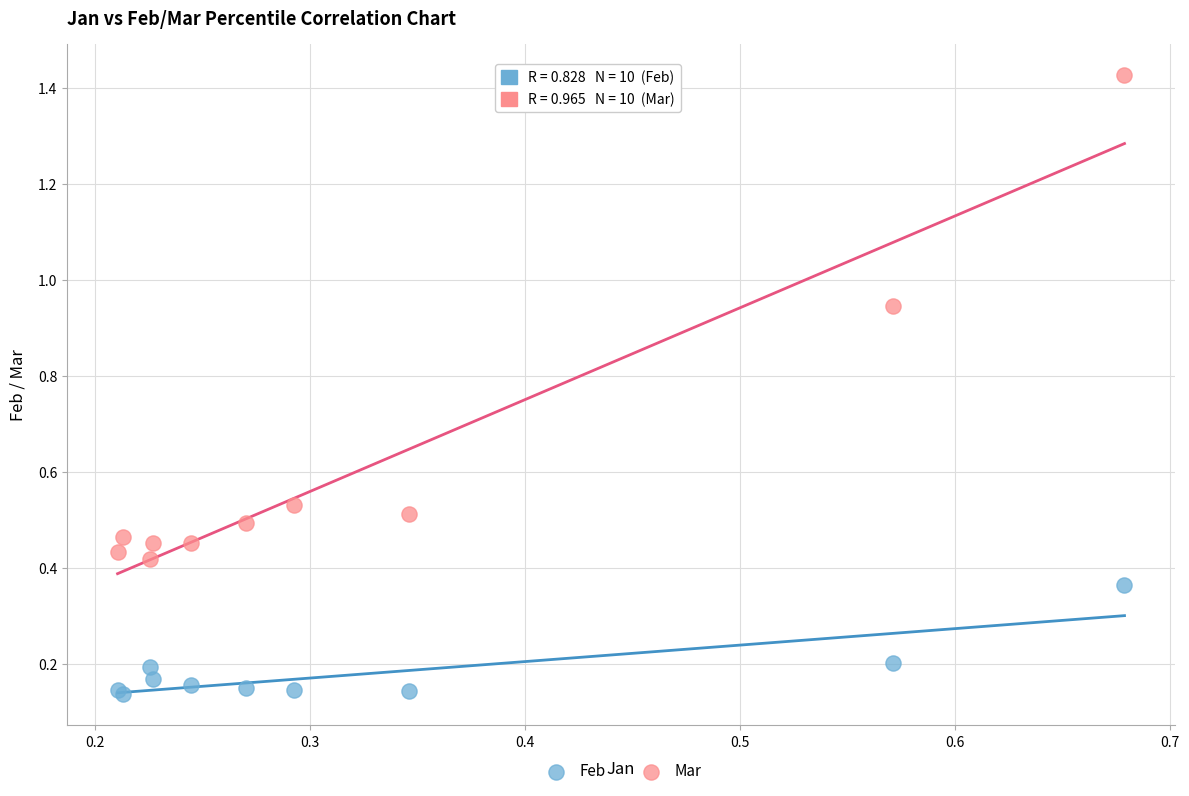

Which series reaches the minimum Y coordinate?

Feb